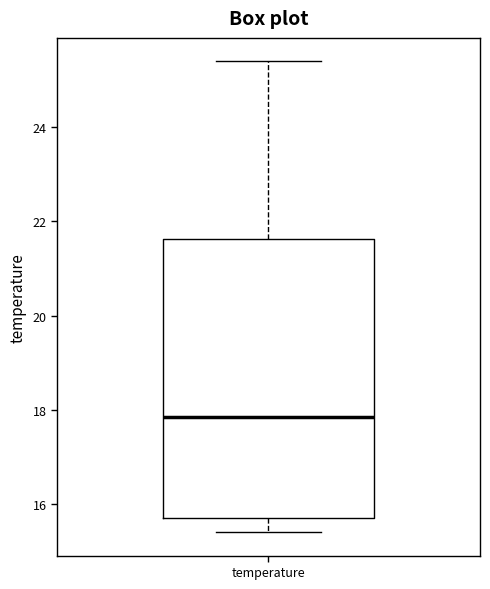

Where is the upper edge of the box for temperature on the y-axis? The values are not printed on the chart, so give them approximately, as read against the axis.

21.6